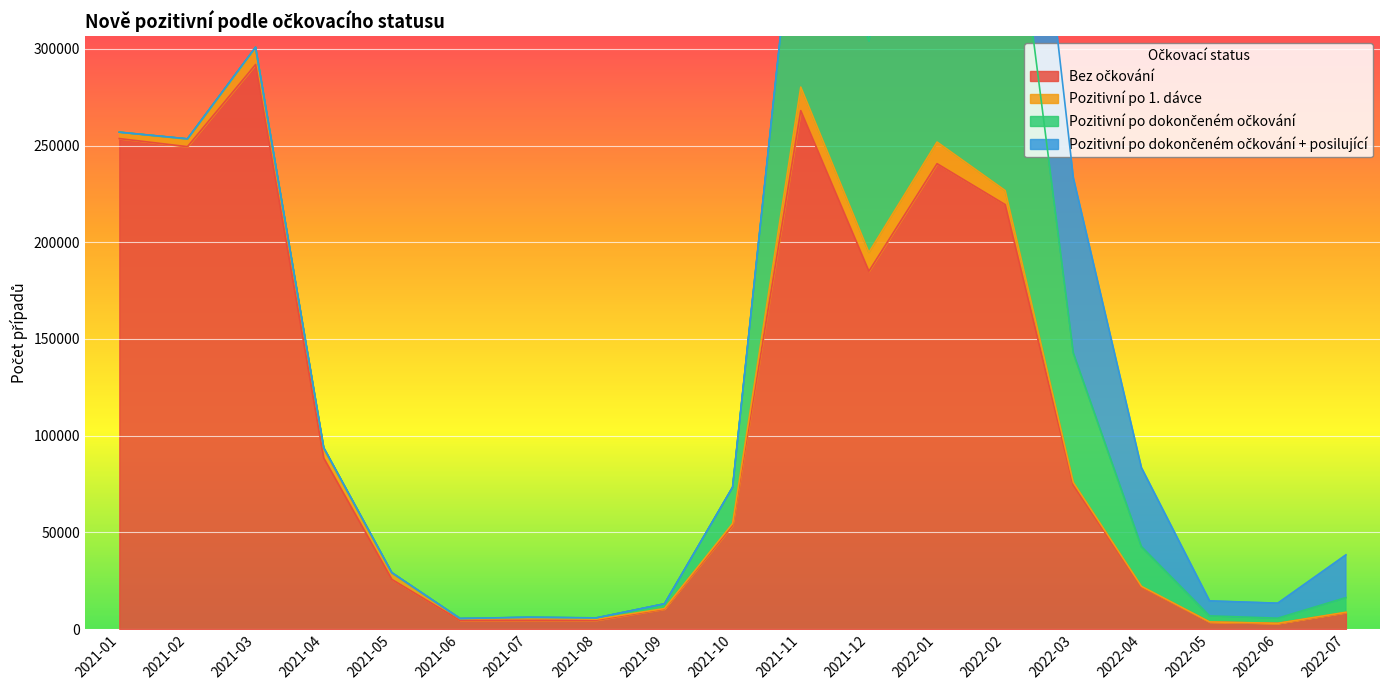

How many interior local peaks does the Bez očkování series have?

3